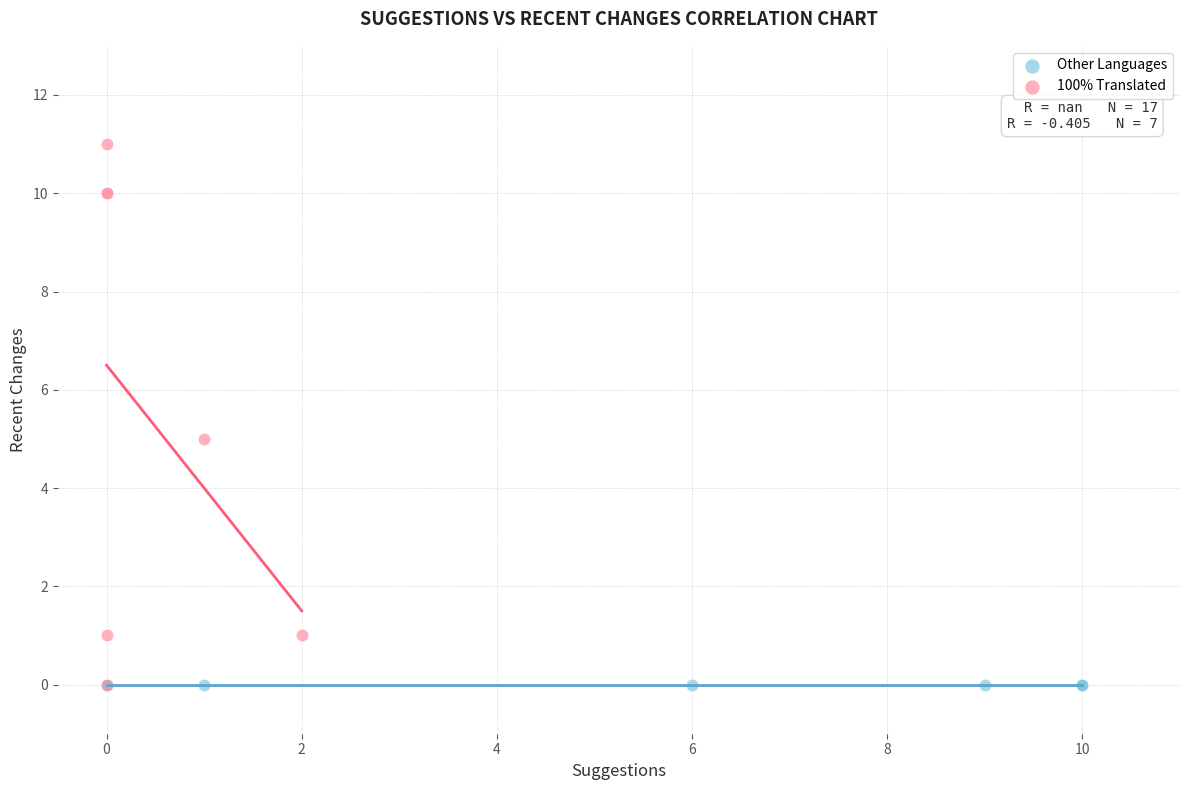

Which series reaches the maximum Y coordinate?

100% Translated